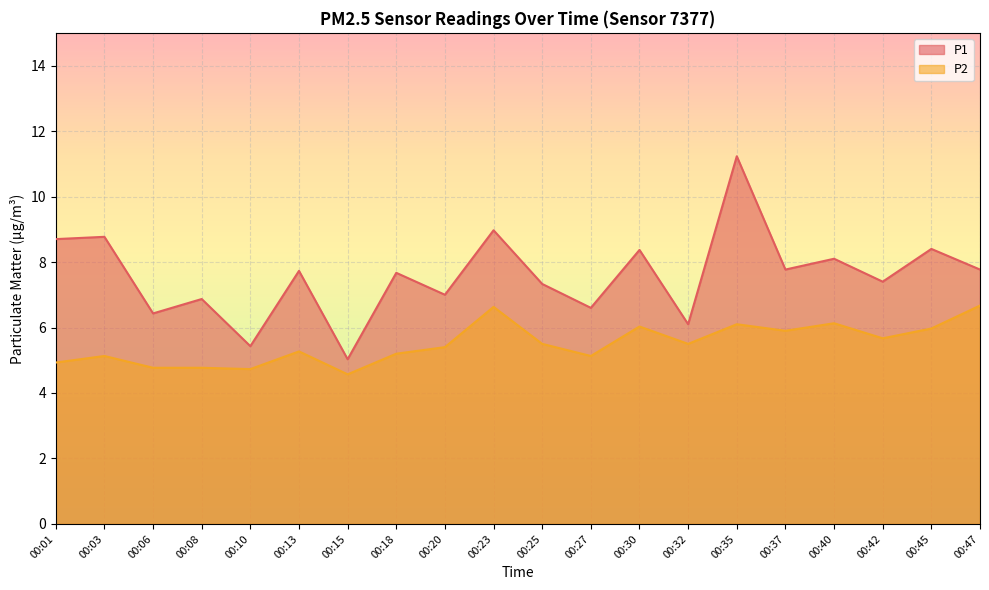

What is the difference between the highest and lowest values at 00:35?

5.1